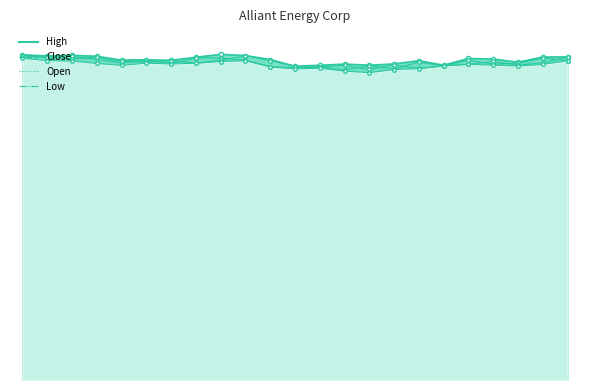

Reading left to right, list all the values displayed in this chart.

High: 11.06.2025=50155	12.06.2025=49976	13.06.2025=50070	16.06.2025=49925	17.06.2025=49331	18.06.2025=49381	19.06.2025=49307	20.06.2025=49771	23.06.2025=50217	24.06.2025=50040	25.06.2025=49419	26.06.2025=48395	27.06.2025=48541	30.06.2025=48715	01.07.2025=48550	02.07.2025=48743	03.07.2025=49240	04.07.2025=48550	07.07.2025=49587	08.07.2025=49498	09.07.2025=49012	10.07.2025=49803	11.07.2025=49828
Low: 11.06.2025=49620	12.06.2025=49256	13.06.2025=49172	16.06.2025=48822	17.06.2025=48519	18.06.2025=48864	19.06.2025=48739	20.06.2025=48850	23.06.2025=49116	24.06.2025=49244	25.06.2025=48265	26.06.2025=47988	27.06.2025=48073	30.06.2025=47632	01.07.2025=47398	02.07.2025=47868	03.07.2025=48020	04.07.2025=48432	07.07.2025=48668	08.07.2025=48563	09.07.2025=48416	10.07.2025=48668	11.07.2025=49246
Open: 11.06.2025=50027	12.06.2025=49847	13.06.2025=49526	16.06.2025=49785	17.06.2025=49159	18.06.2025=49016	19.06.2025=49260	20.06.2025=48850	23.06.2025=49324	24.06.2025=49993	25.06.2025=49269	26.06.2025=48338	27.06.2025=48269	30.06.2025=48518	01.07.2025=47890	02.07.2025=48588	03.07.2025=48040	04.07.2025=48452	07.07.2025=48692	08.07.2025=49130	09.07.2025=48570	10.07.2025=48932	11.07.2025=49803
Close: 11.06.2025=50034	12.06.2025=49744	13.06.2025=49892	16.06.2025=49447	17.06.2025=48957	18.06.2025=49285	19.06.2025=48830	20.06.2025=49645	23.06.2025=49690	24.06.2025=49308	25.06.2025=48341	26.06.2025=48126	27.06.2025=48239	30.06.2025=47875	01.07.2025=48451	02.07.2025=47995	03.07.2025=49037	04.07.2025=48466	07.07.2025=49318	08.07.2025=48723	09.07.2025=48860	10.07.2025=49654	11.07.2025=49273